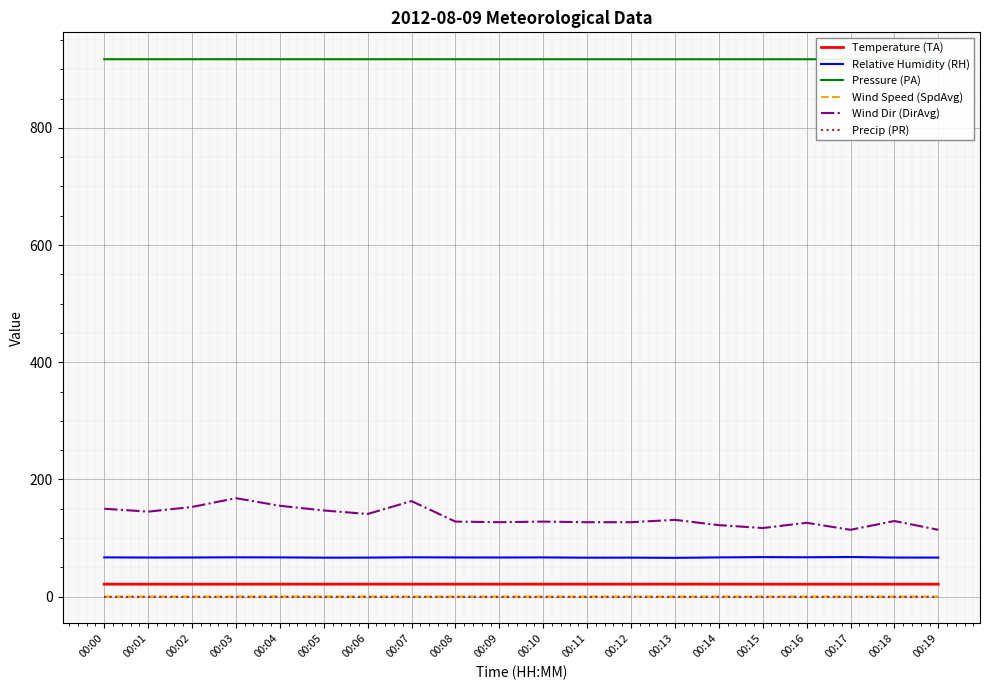

What is the maximum value shown in the chart?

917.3